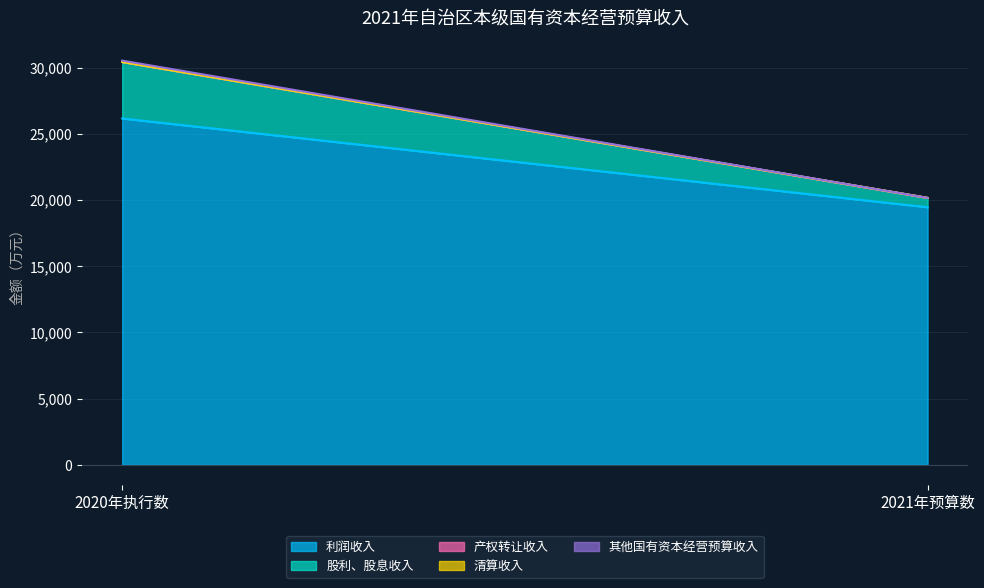

At which category does the chart reach its peak across all series?

2020年执行数